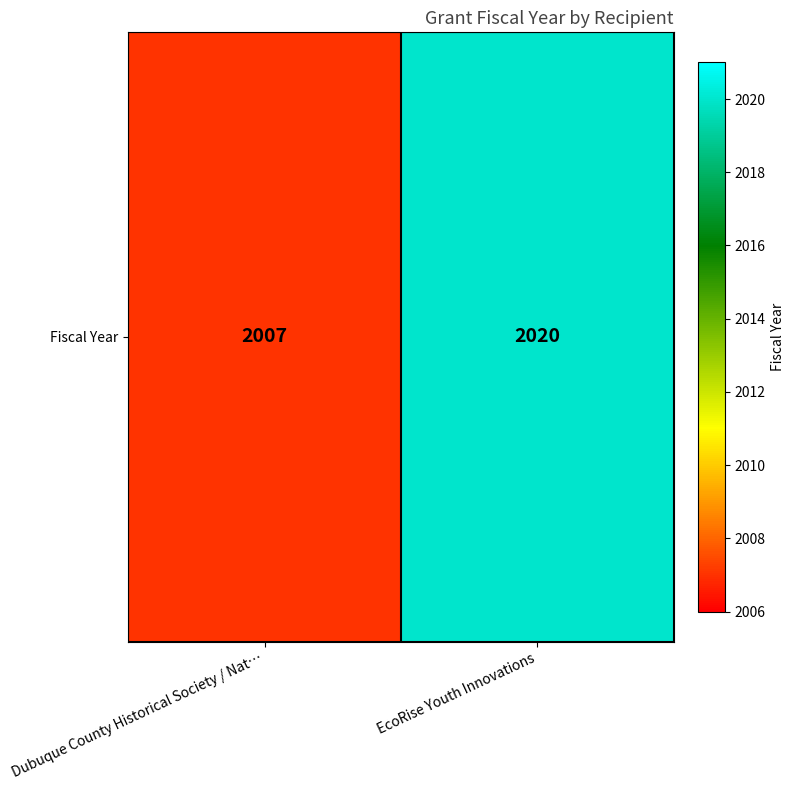

Rank the categories by value from lowest to highest.

Dubuque County Historical Society / Nat…, EcoRise Youth Innovations